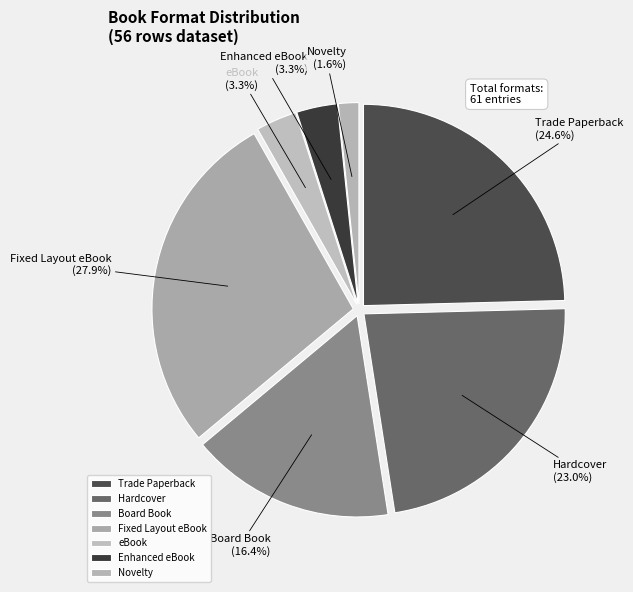

What is the largest slice in the pie chart?

Fixed Layout eBook